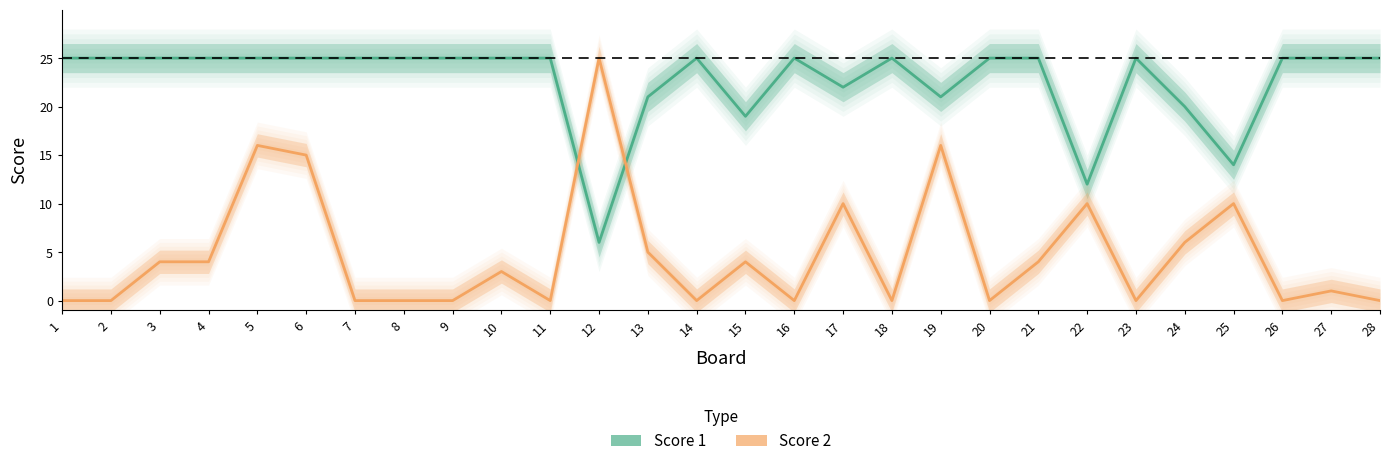

How many interior local peaks does the Score 1 series have?

4